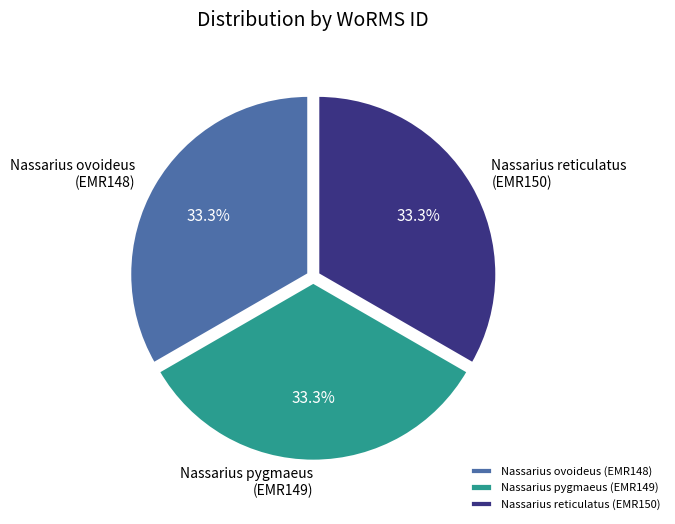

The Nassarius pygmaeus (EMR149) slice represents 33% of the pie. True or false?

True